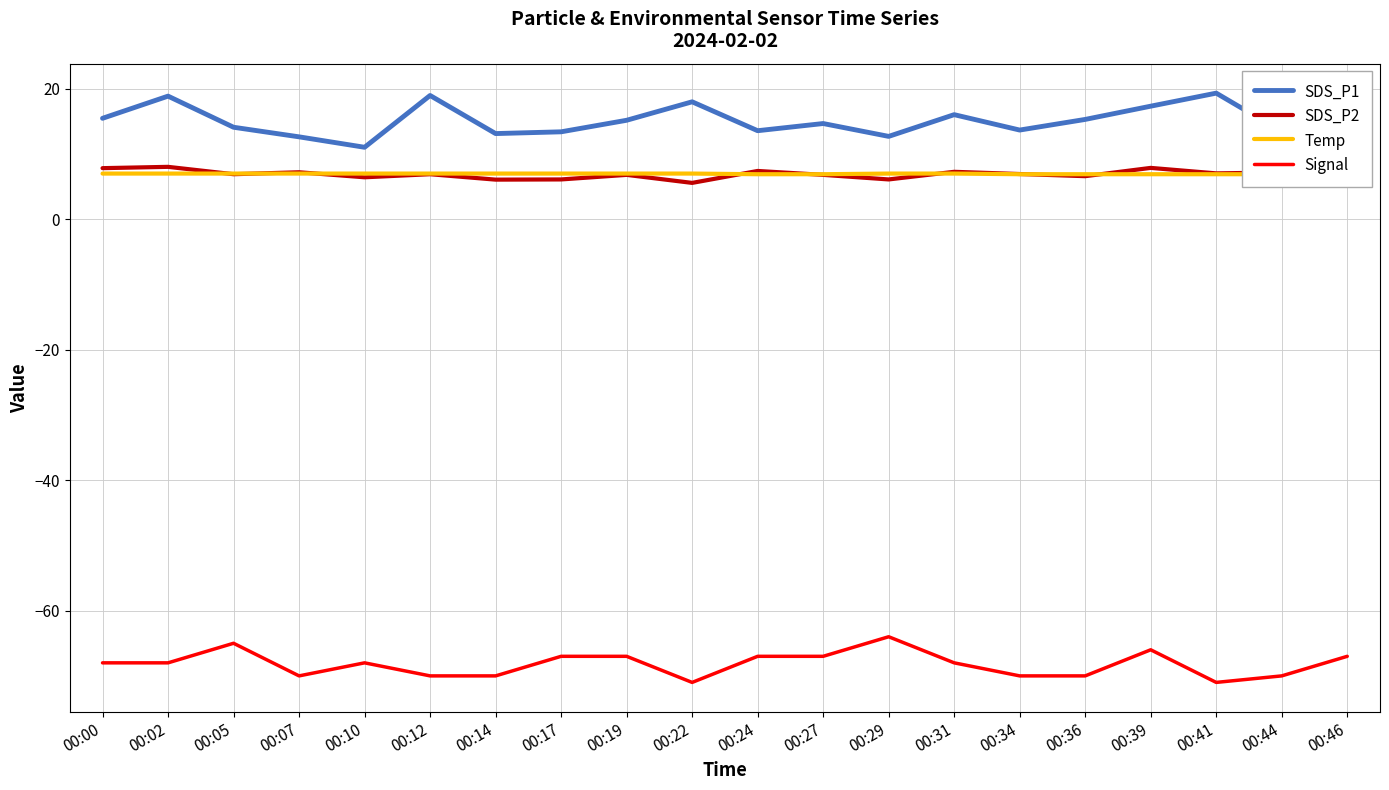

Which category has the highest value in the Temp series?

00:00